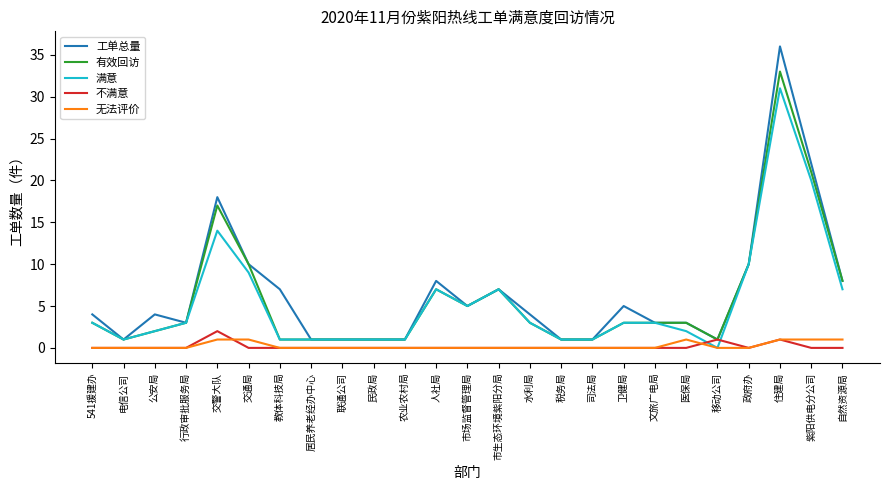

What is the difference between the maximum and minimum values in the 不满意 series?

2